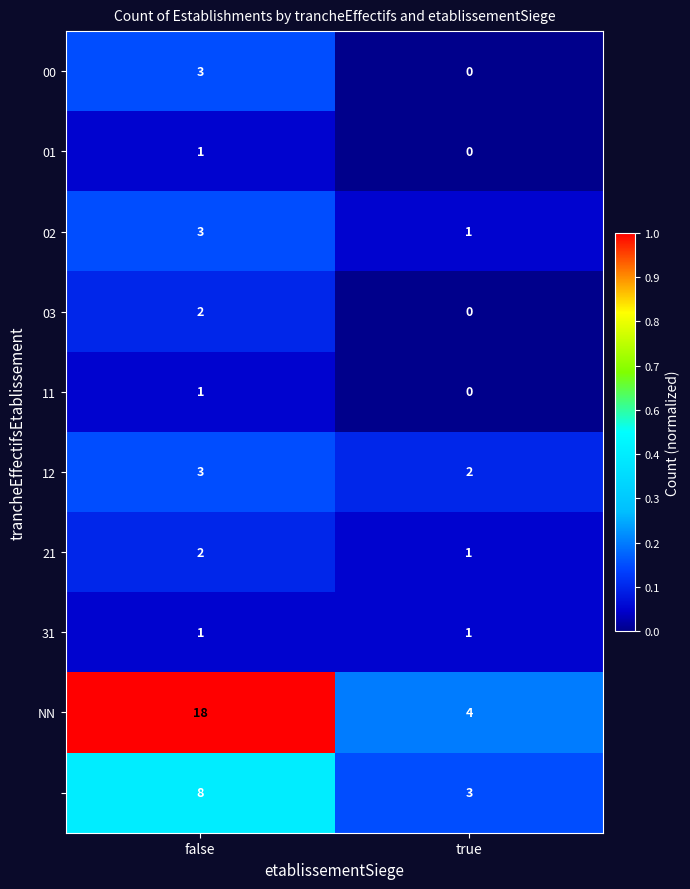

Which label corresponds to the largest value in the chart?

false